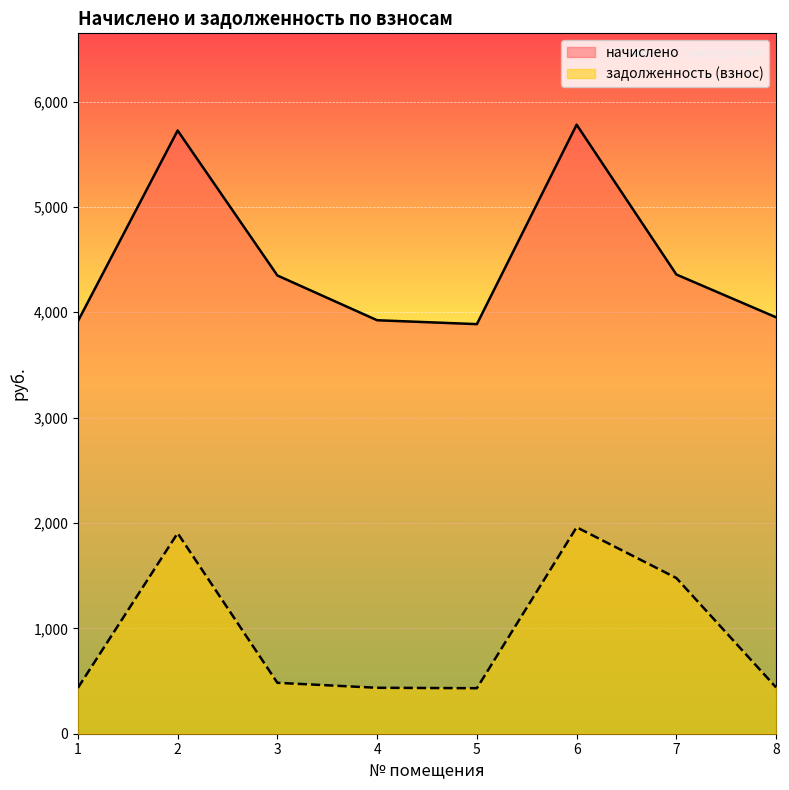

In начислено, how many points are lower than both neighbors (excluding endpoints)?

1